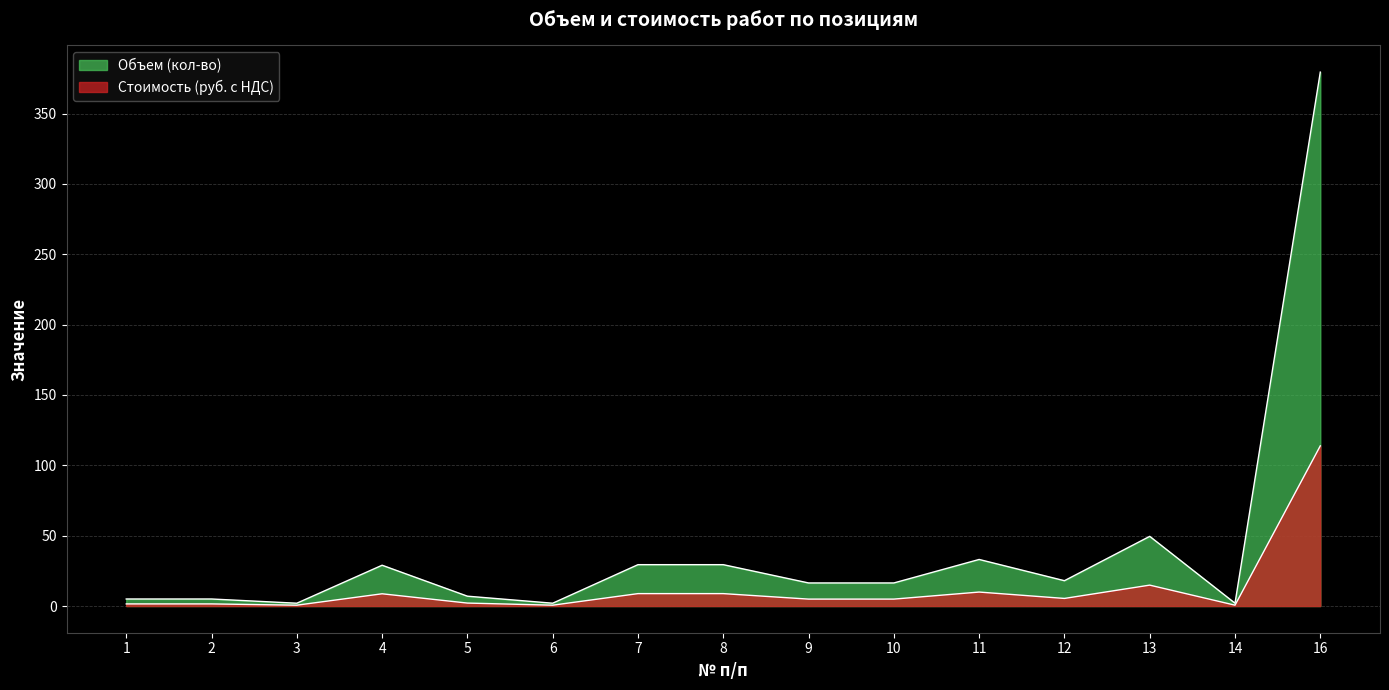

The value at 6 is 2.8. True or false?

False